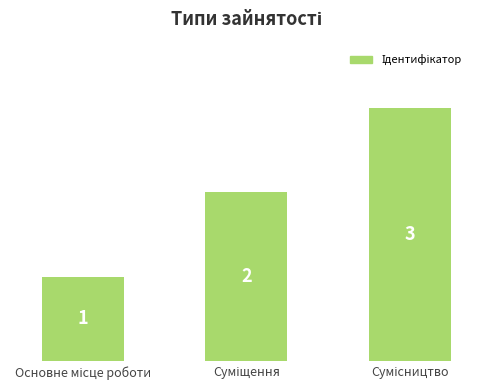

Reading left to right, extract all data points from this chart.

1	2	3